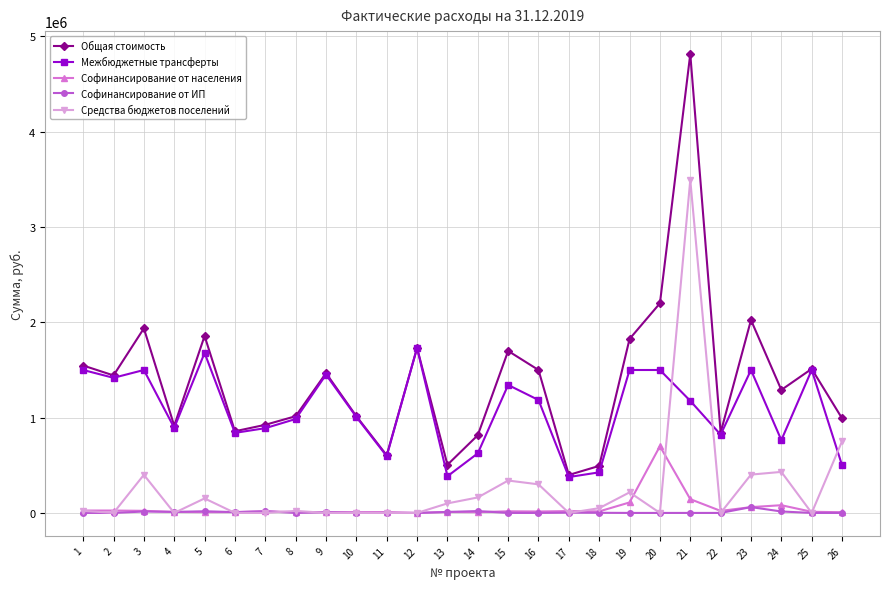

What is the average value of the Софинансирование от ИП series?

7225.6